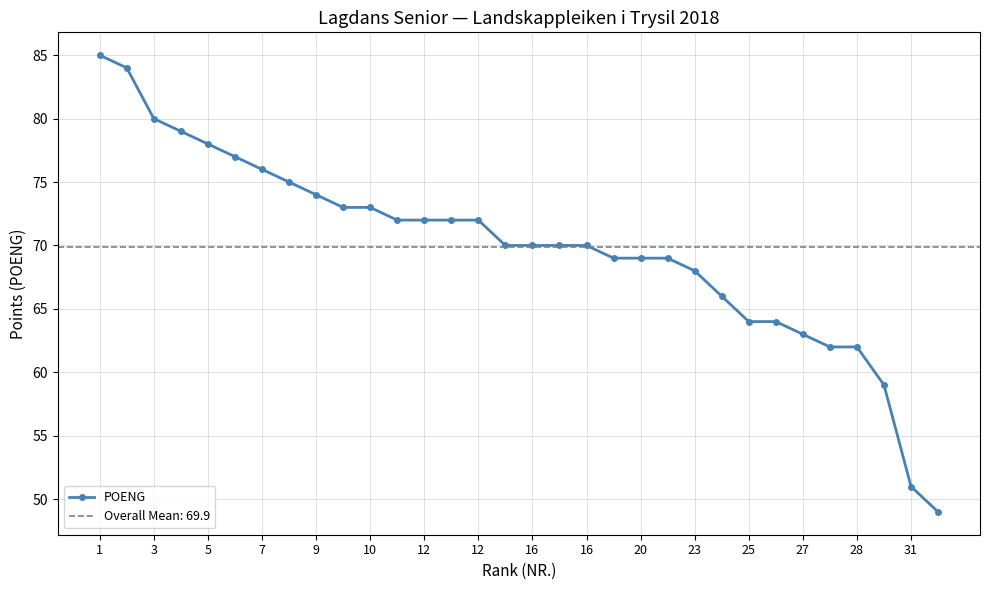

Does the chart have visible grid lines?

Yes